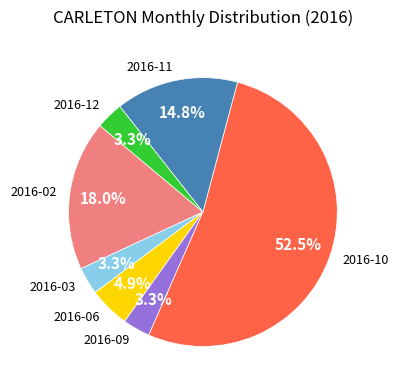

To the nearest percent, what portion does 2016-12 represent?

3%